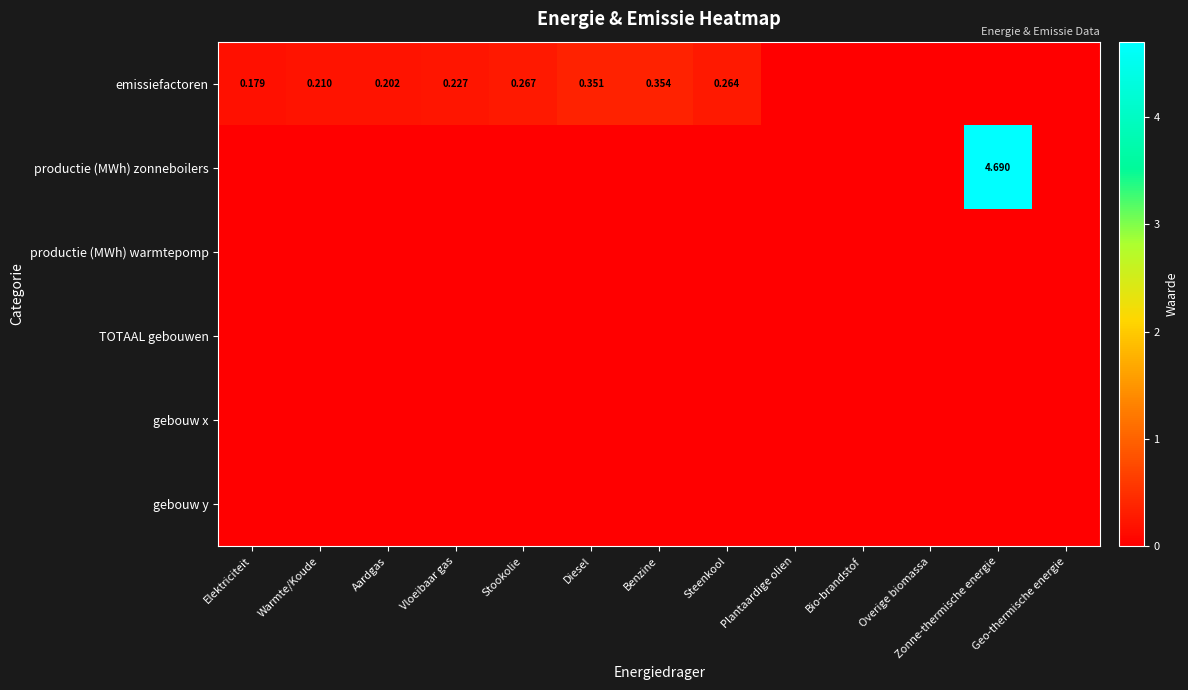

Which series has the widest spread of values?

productie (MWh) zonneboilers